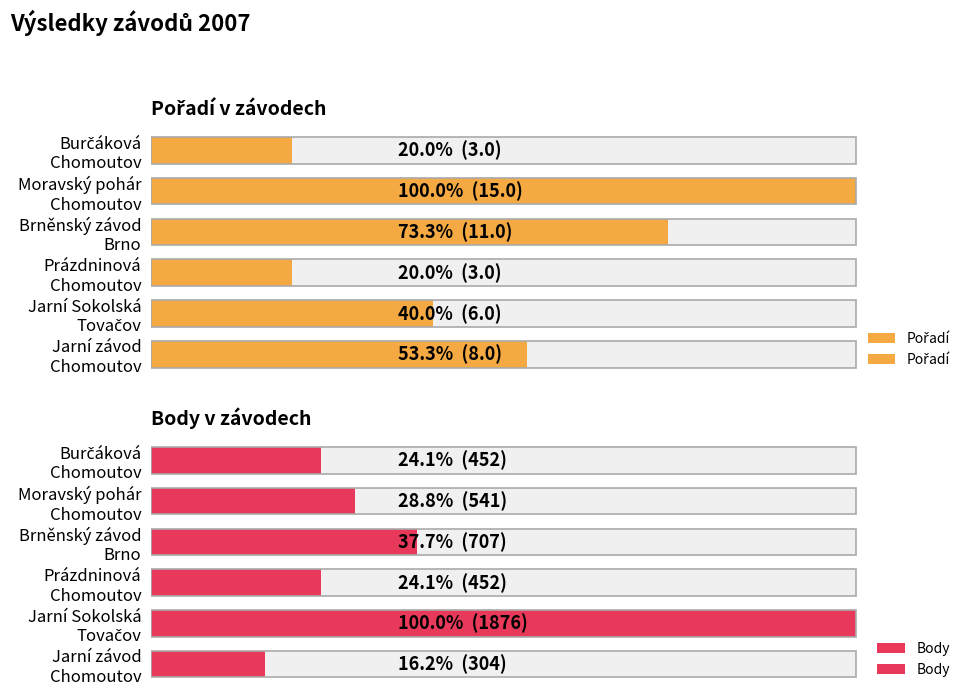

How many values in the Body series exceed 541?

2